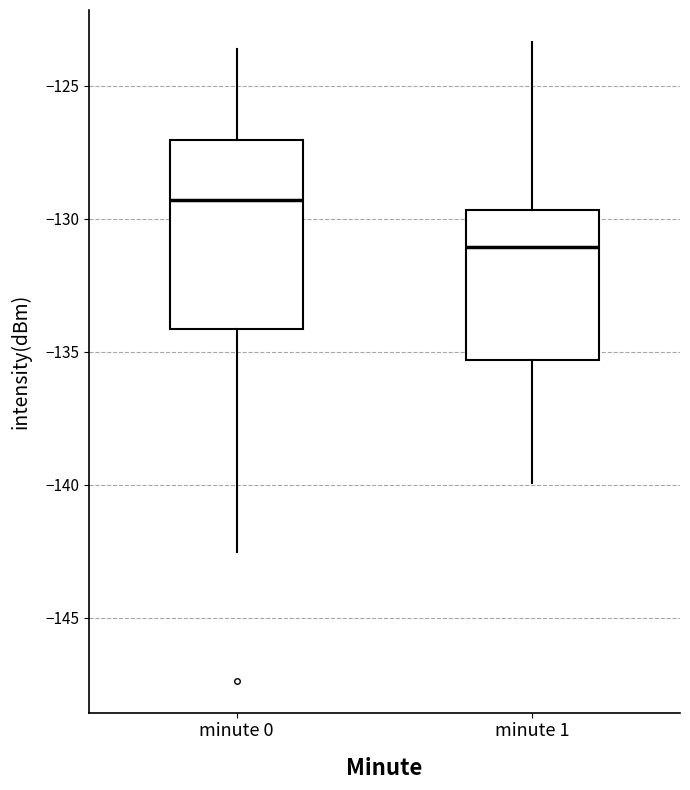

Comparing the boxes themselves (not the whiskers), which one is the tallest?

minute 0